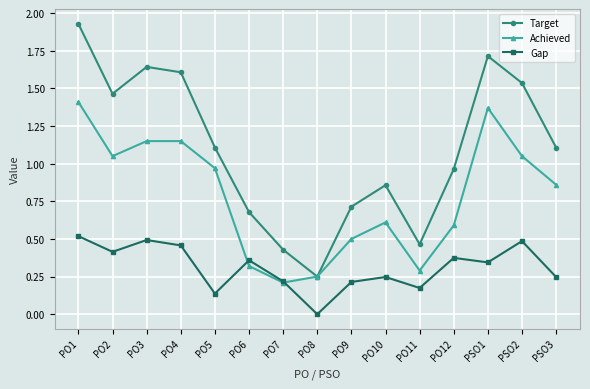

What are all the series names shown in the legend?

Target, Achieved, Gap